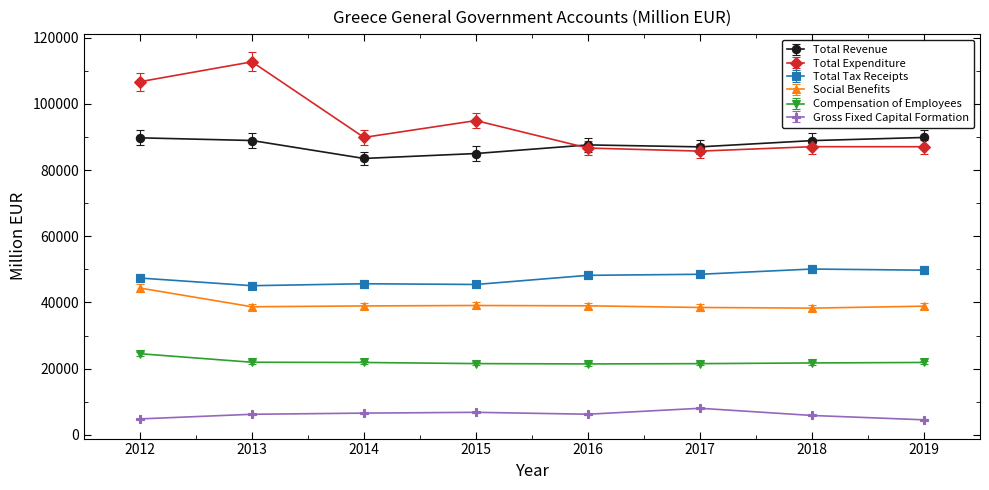

Which label corresponds to the largest value in the chart?

2013